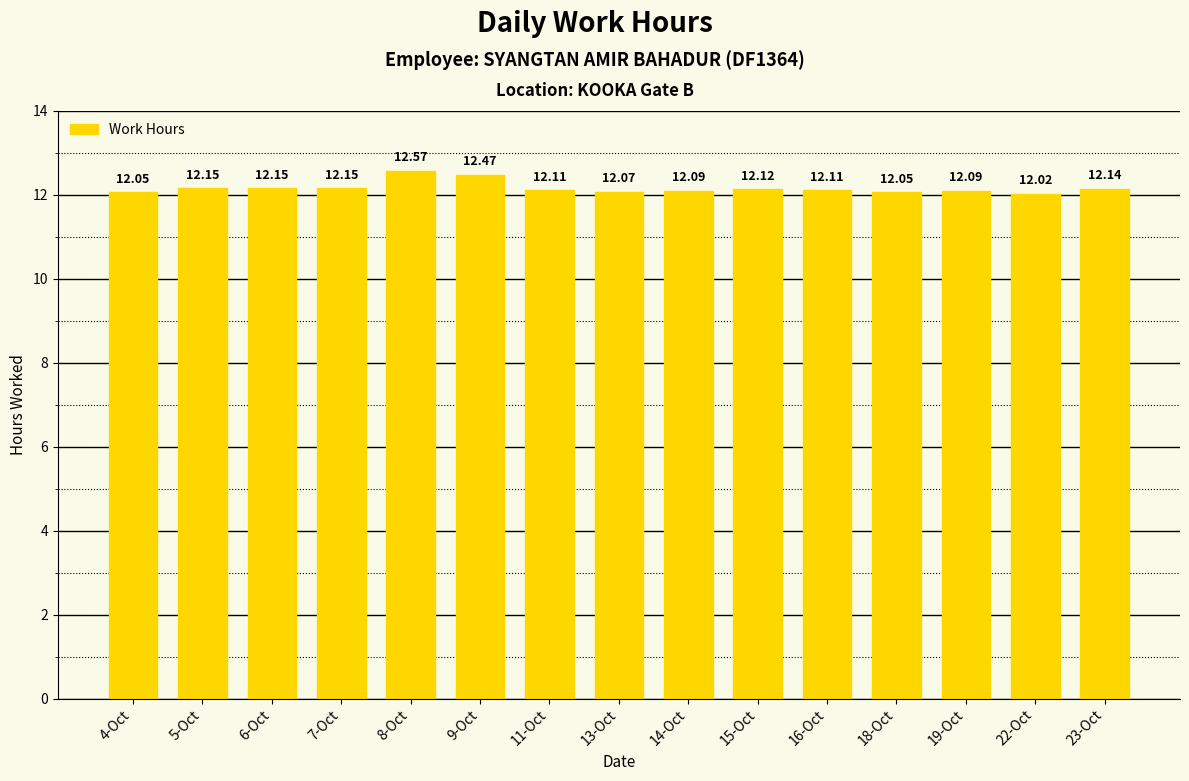

What value does the data have at 7-Oct?

12.2